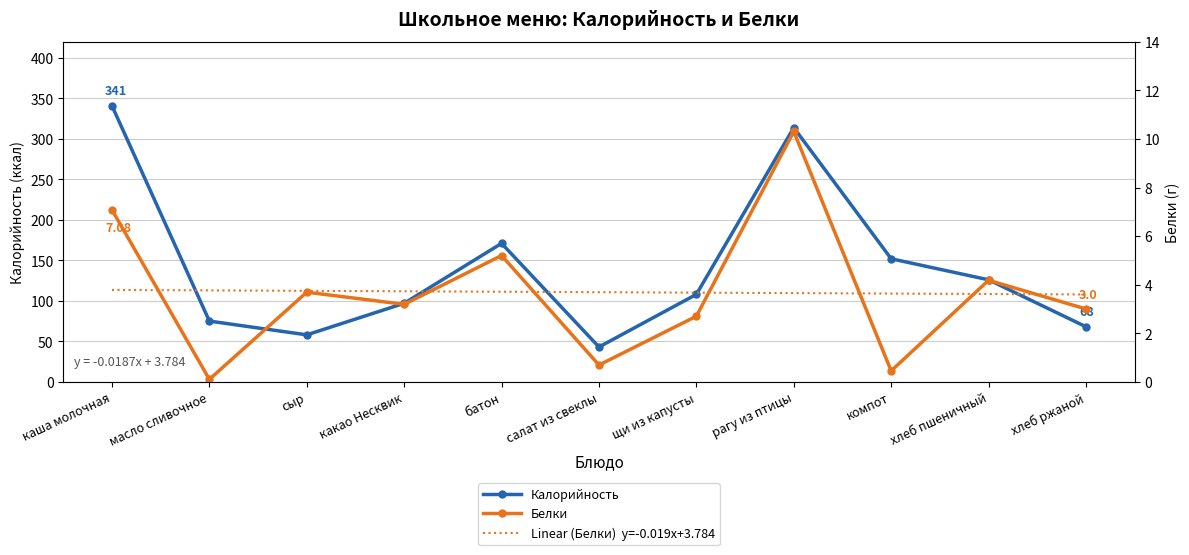

How many data points in Белки are less than 3?

4